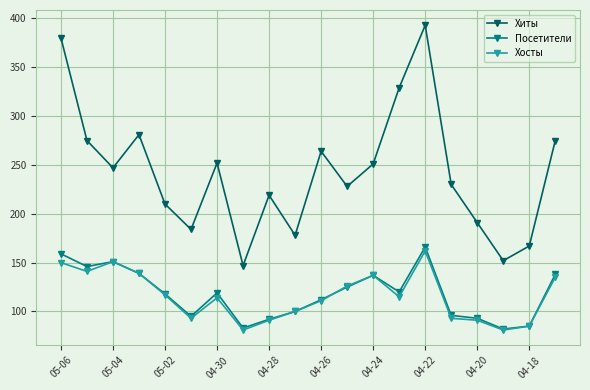

What is the value of the Хиты point at the 20th from the left?

275